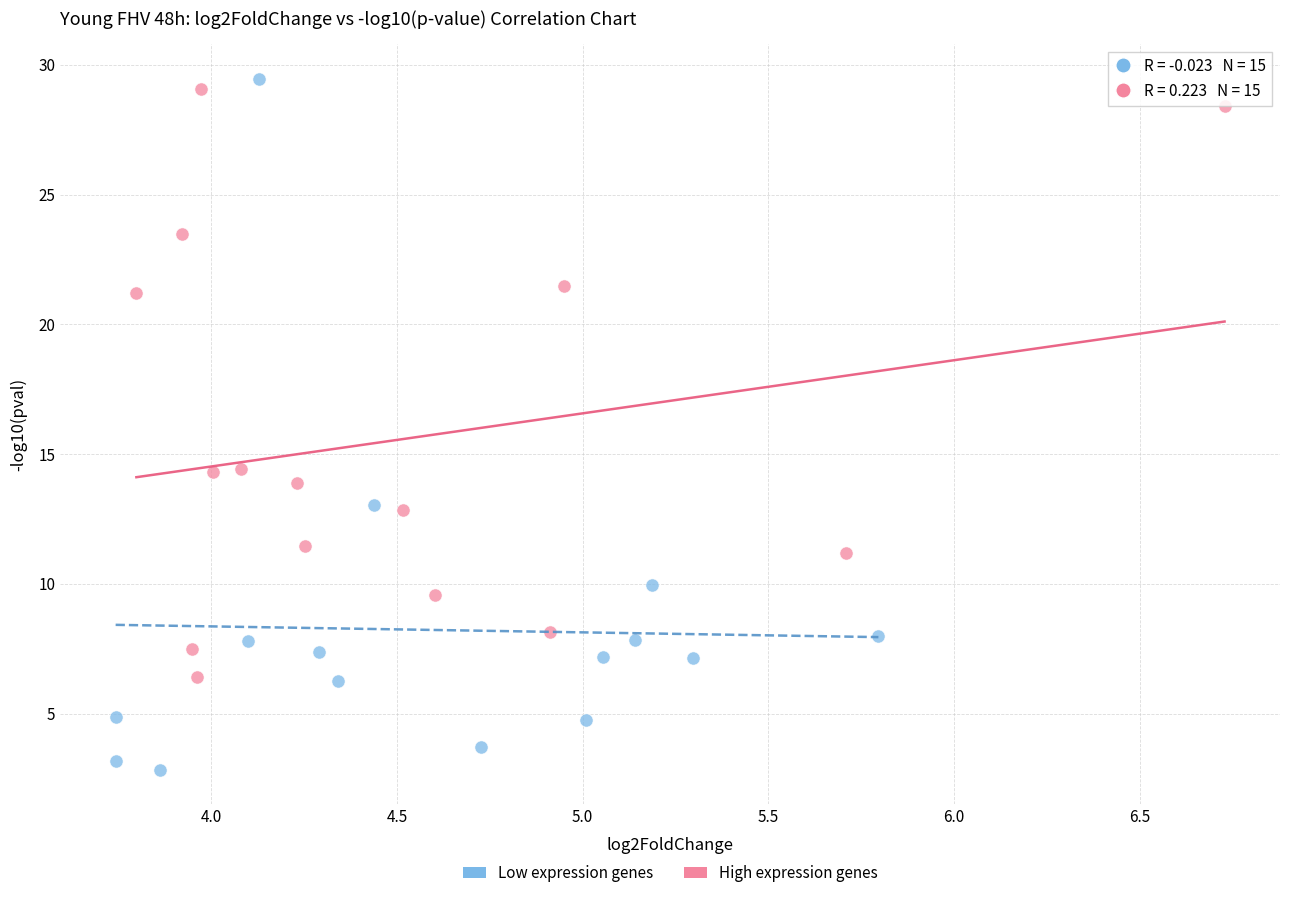

Which series contains the highest Y value?

Low expression genes